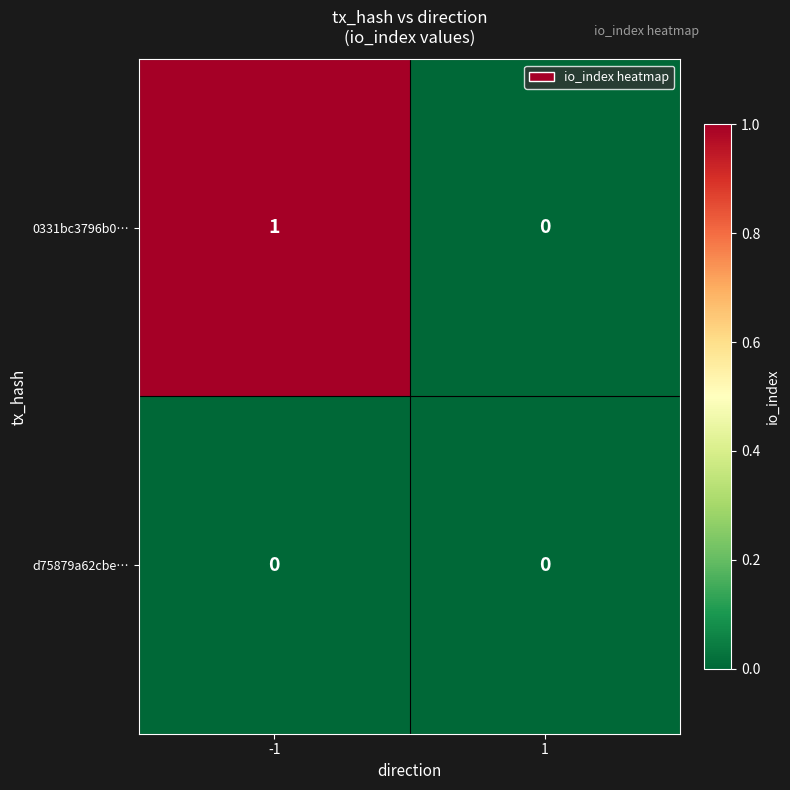

Is it true that 0331bc3796b0… equals -1 at 1?

False